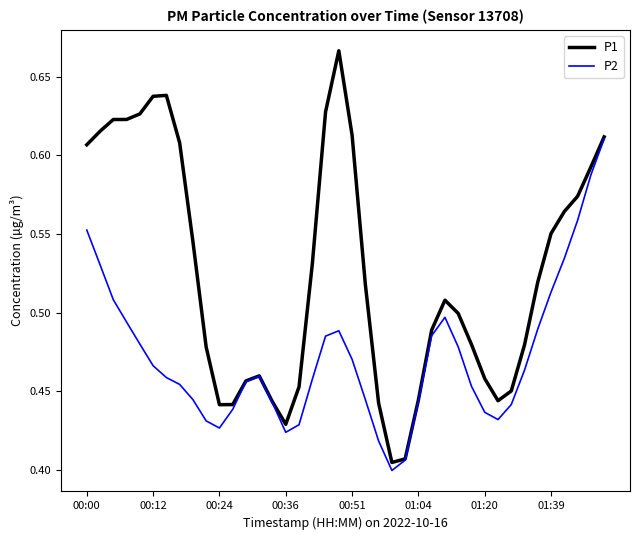

Which series has the largest total across all categories?

P1